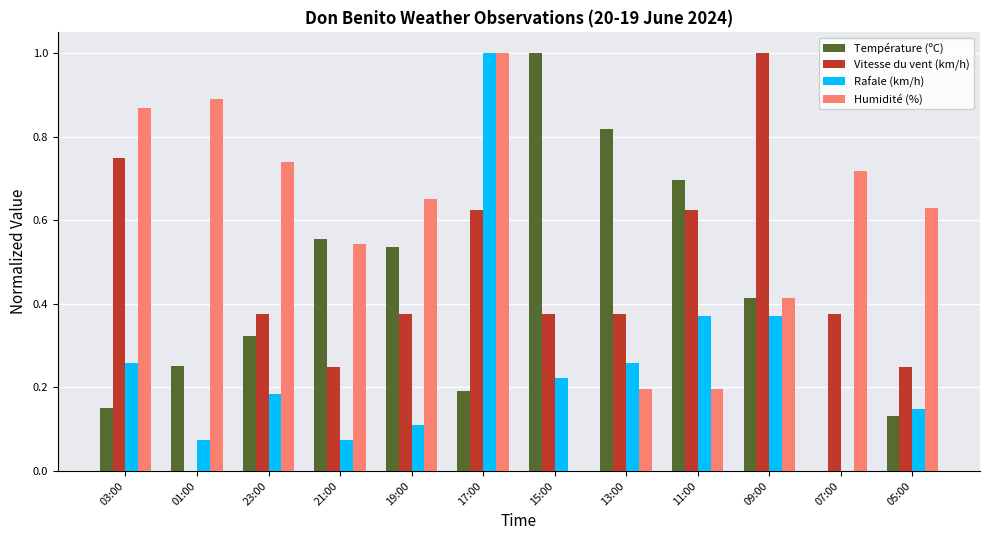

Count the number of categories in the chart.

12